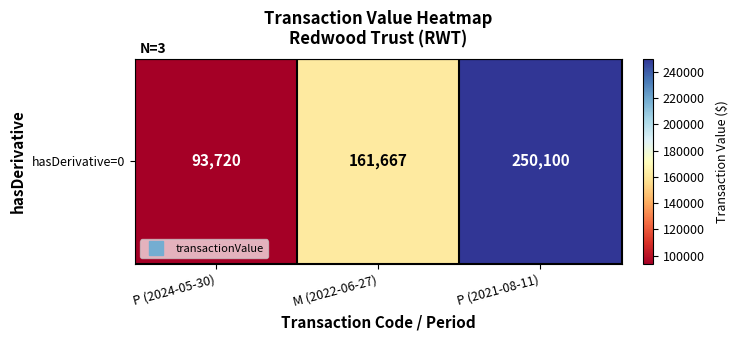

Is it true that the value at P (2021-08-11) is 250100?

True